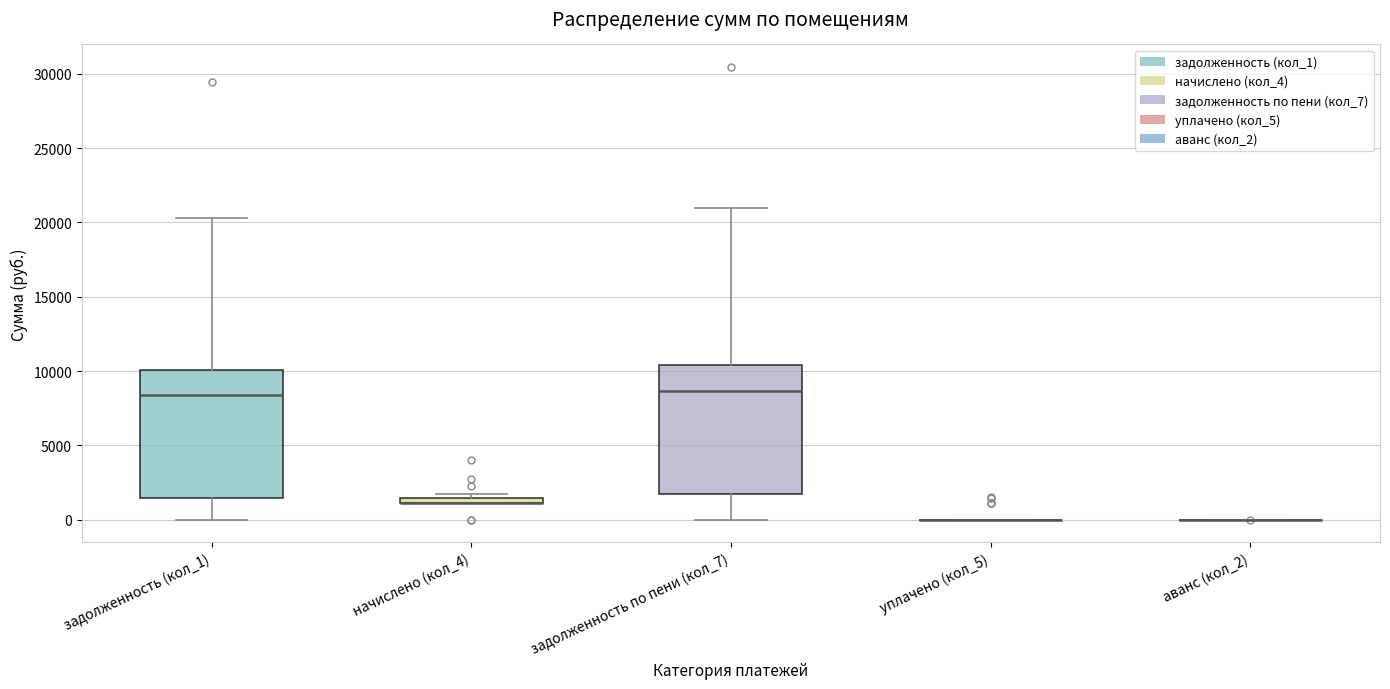

Where does the upper whisker of the box for задолженность (кол_1) end on the y-axis? The values are not printed on the chart, so give them approximately, as read against the axis.

20500